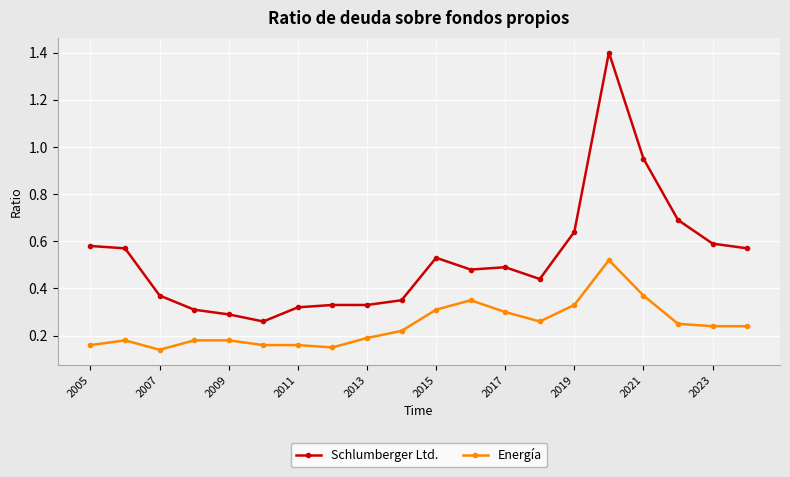

True or false: Schlumberger Ltd. has more than 1 points higher than both neighbors.

True